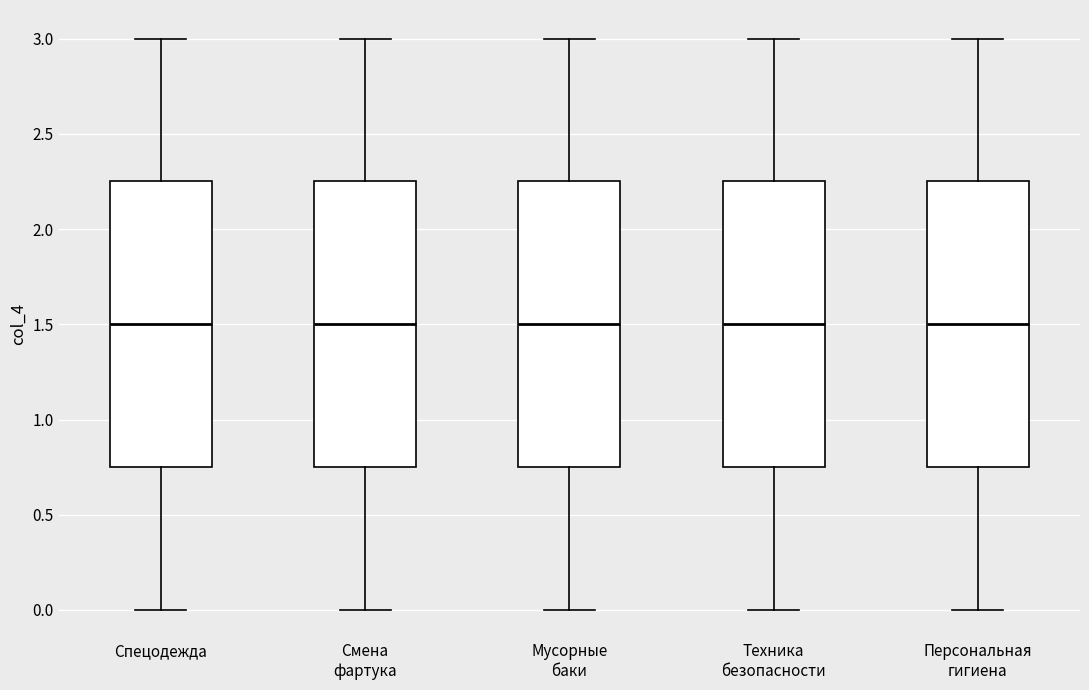

Reading left to right, transcribe this box plot: for each box, give where its median line is, the range the box spans, and where its two whiskers end, as read against the y-axis. The values are not printed on the chart, so give them approximately, as read against the axis.

Спецодежда: median 1.50, box 0.75 to 2.25, whiskers 0.00 to 3.00
Смена фартука: median 1.50, box 0.75 to 2.25, whiskers 0.00 to 3.00
Мусорные баки: median 1.50, box 0.75 to 2.25, whiskers 0.00 to 3.00
Техника безопасности: median 1.50, box 0.75 to 2.25, whiskers 0.00 to 3.00
Персональная гигиена: median 1.50, box 0.75 to 2.25, whiskers 0.00 to 3.00